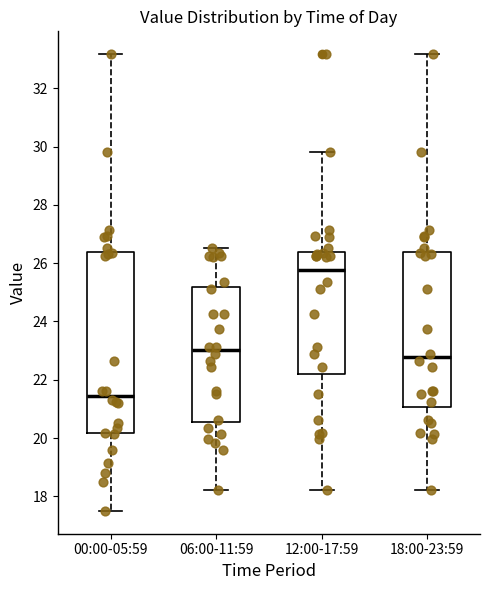

Which box has the lowest median line?

00:00-05:59